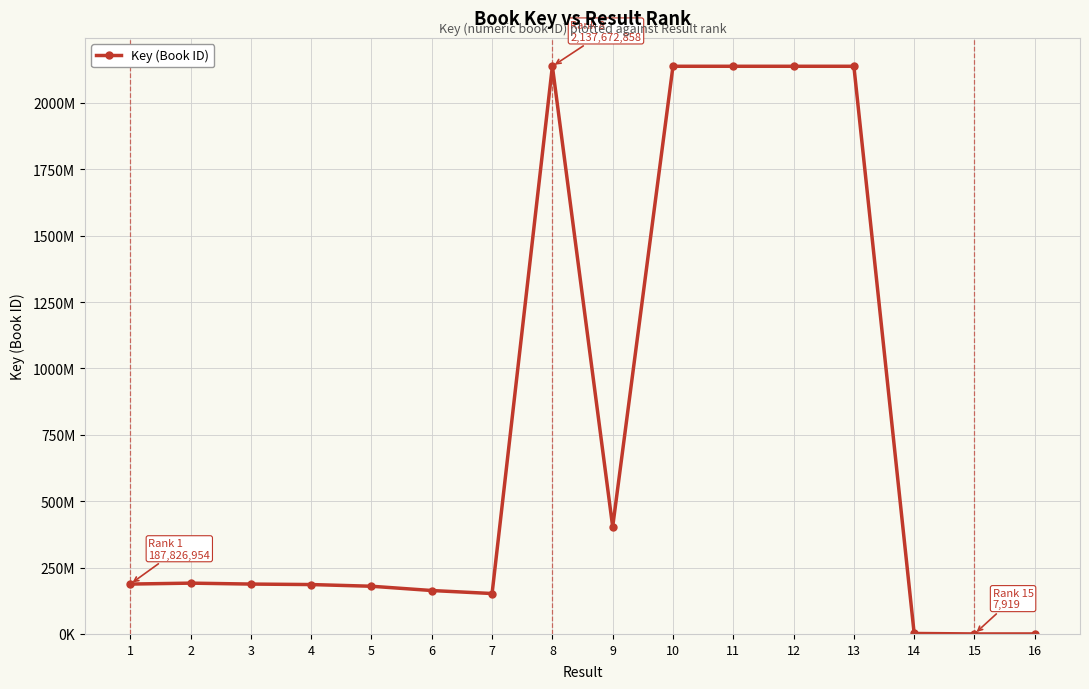

Rank the categories by value from highest to lowest.

10, 13, 12, 11, 8, 9, 2, 1, 3, 4, 5, 6, 7, 14, 15, 16